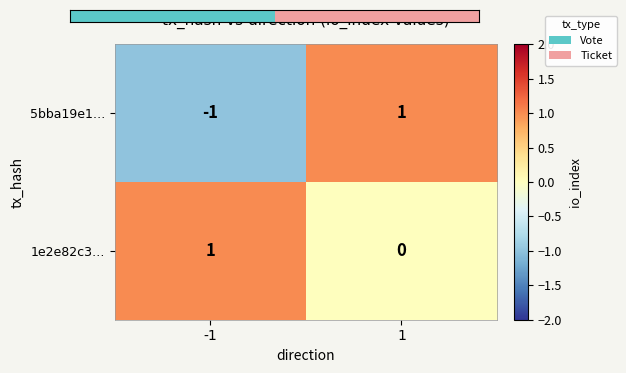

At which category does the chart reach its minimum across all series?

-1